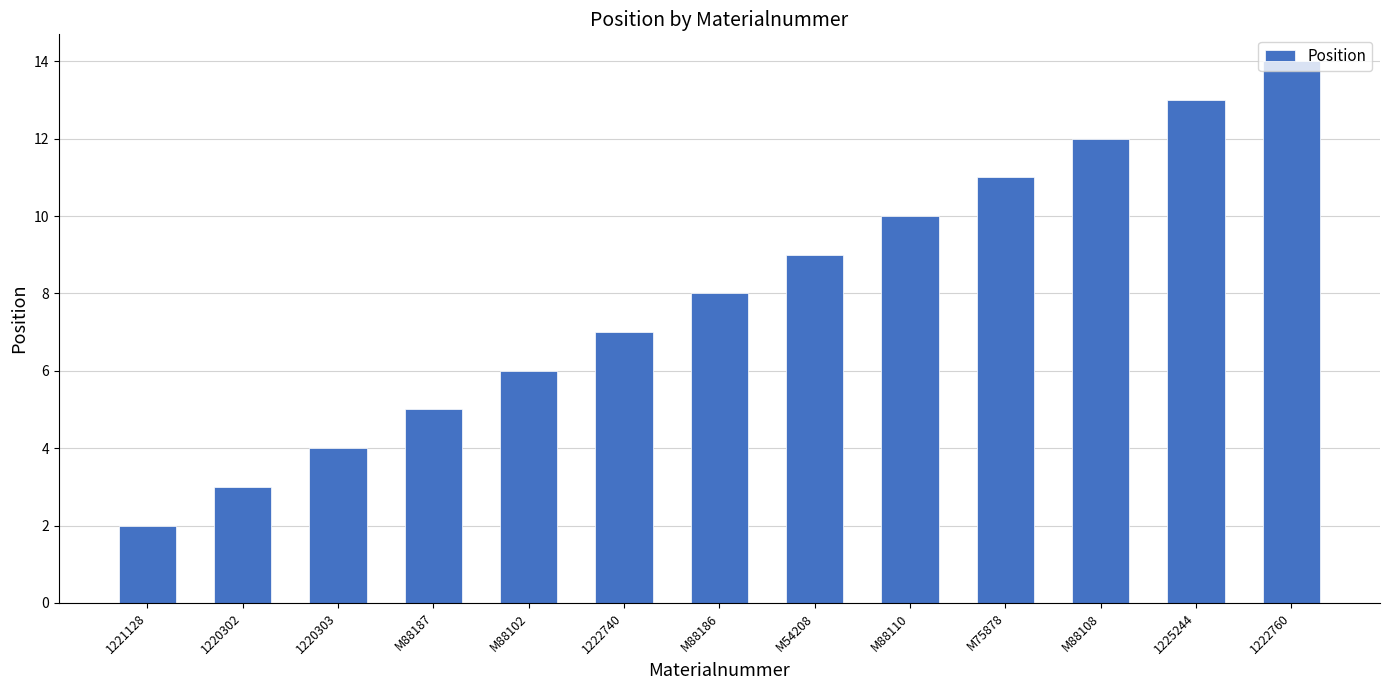

What is the minimum value shown in the chart?

2